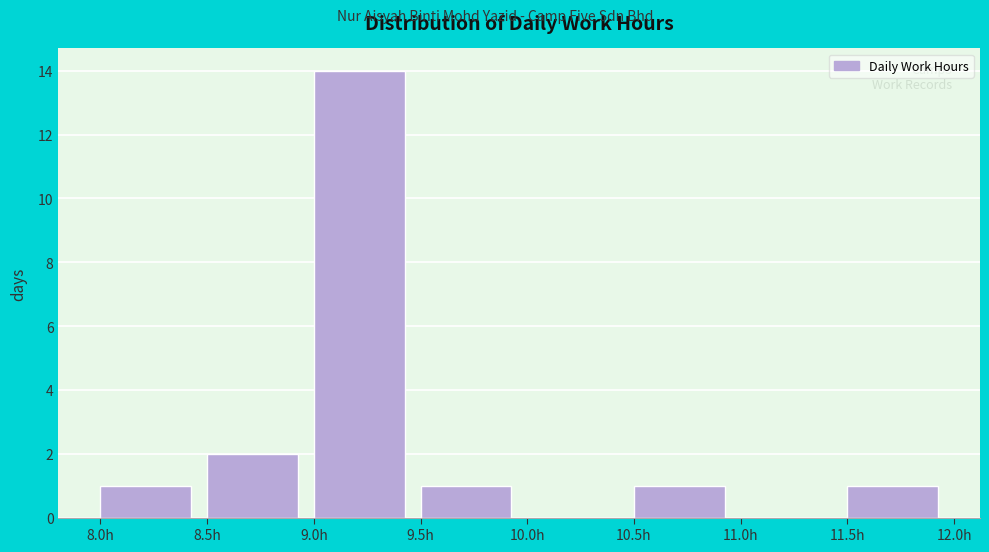

Which range on the x-axis has the tallest bar?

9.0 to 9.5